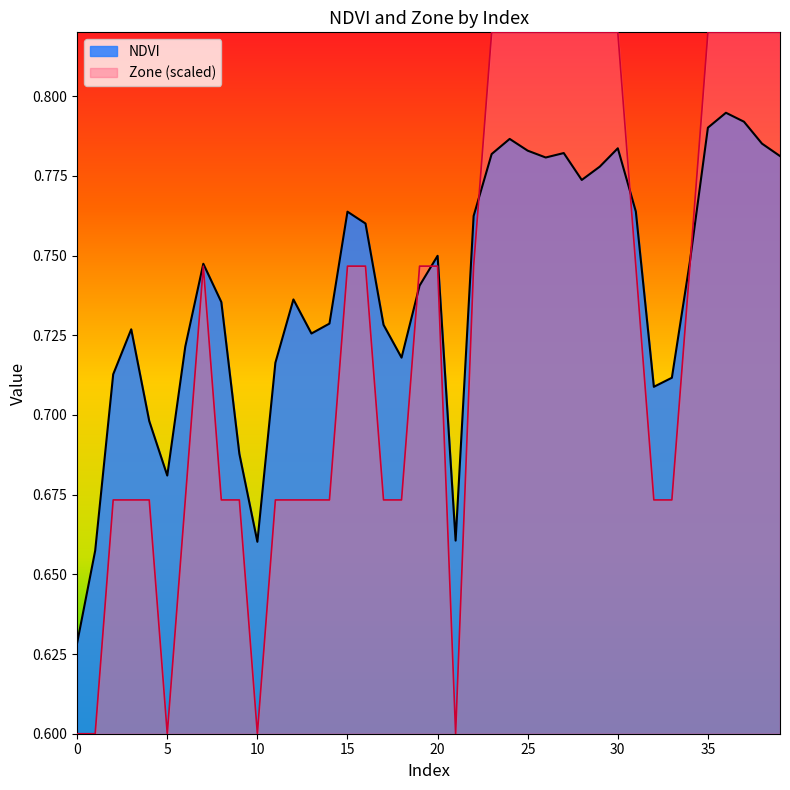

Reading right to left, transcribe all the data shown in this chart.

NDVI: 39=0.8	38=0.8	37=0.8	36=0.8	35=0.8	34=0.7	33=0.7	32=0.7	31=0.8	30=0.8	29=0.8	28=0.8	27=0.8	26=0.8	25=0.8	24=0.8	23=0.8	22=0.8	21=0.7	20=0.7	19=0.7	18=0.7	17=0.7	16=0.8	15=0.8	14=0.7	13=0.7	12=0.7	11=0.7	10=0.7	9=0.7	8=0.7	7=0.7	6=0.7	5=0.7	4=0.7	3=0.7	2=0.7	1=0.7	0=0.6
Zone: 39=0.8	38=0.8	37=0.8	36=0.8	35=0.8	34=0.7	33=0.7	32=0.7	31=0.7	30=0.8	29=0.8	28=0.8	27=0.8	26=0.8	25=0.8	24=0.8	23=0.8	22=0.7	21=0.6	20=0.7	19=0.7	18=0.7	17=0.7	16=0.7	15=0.7	14=0.7	13=0.7	12=0.7	11=0.7	10=0.6	9=0.7	8=0.7	7=0.7	6=0.7	5=0.6	4=0.7	3=0.7	2=0.7	1=0.6	0=0.6